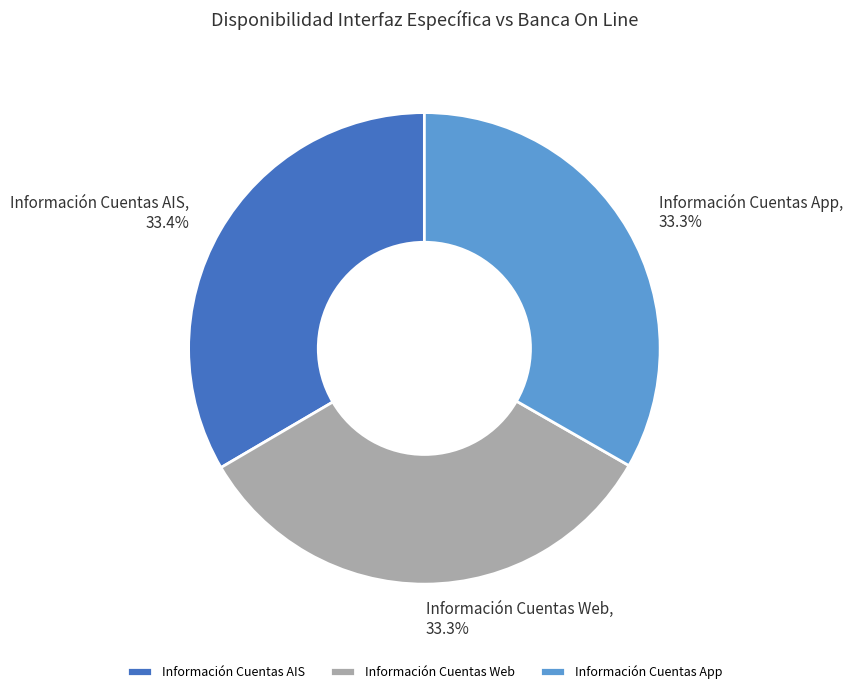

What is the ratio of the value at Información Cuentas App to the value at Información Cuentas AIS?

1.0